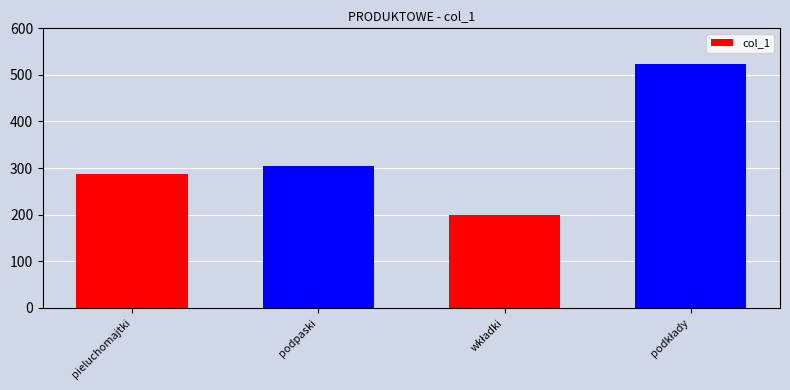

Where is the data nearest to the value 361?

podpaski